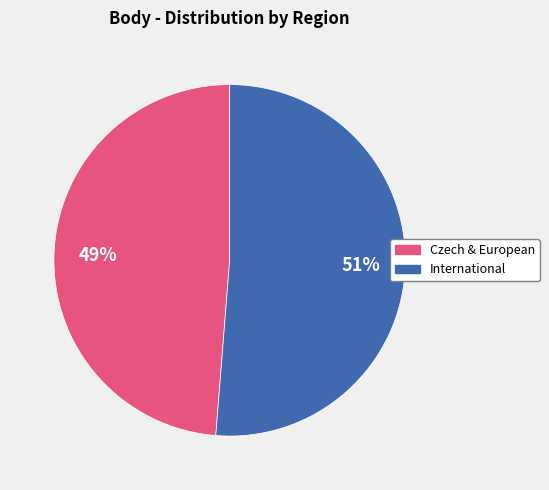

Is there any slice that represents more than half of the pie?

Yes